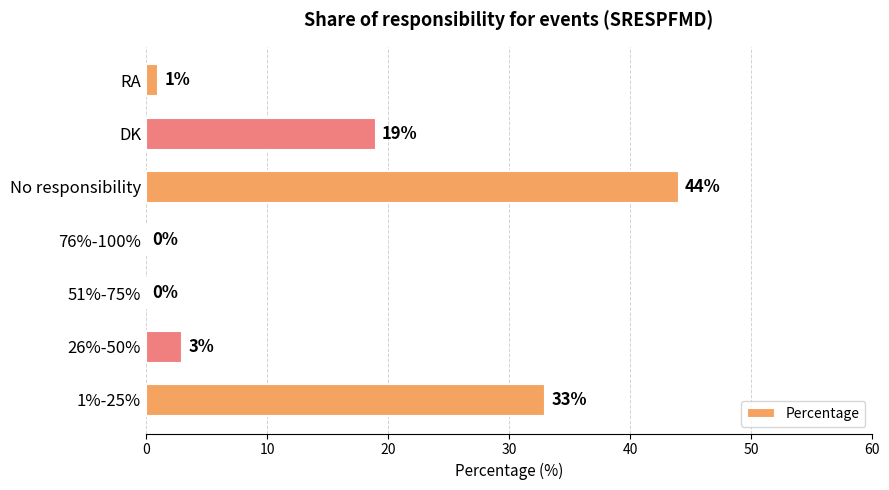

What is the average value?

14